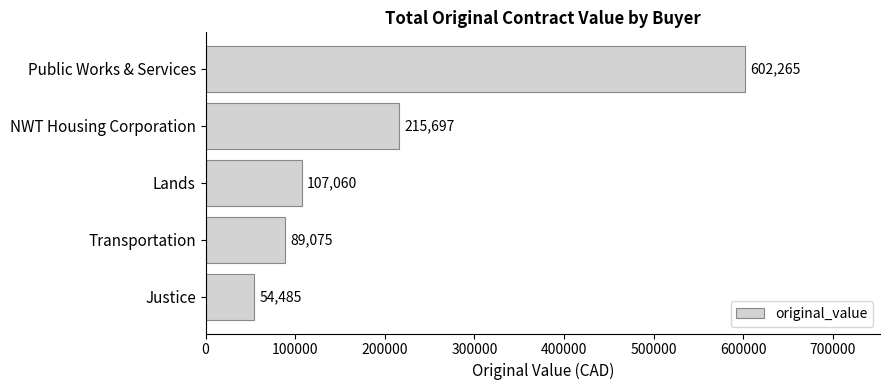

The chart shows a value of 49969.3 at Transportation. True or false?

False